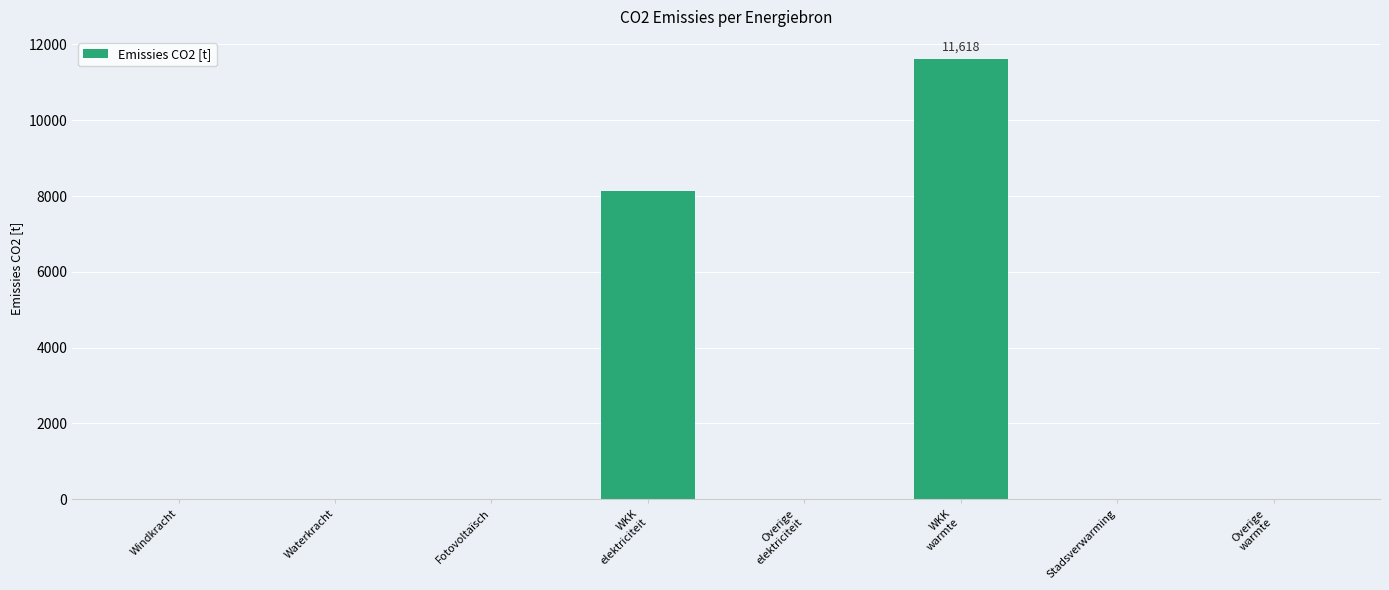

Which label corresponds to the largest value in the chart?

WKK
warmte